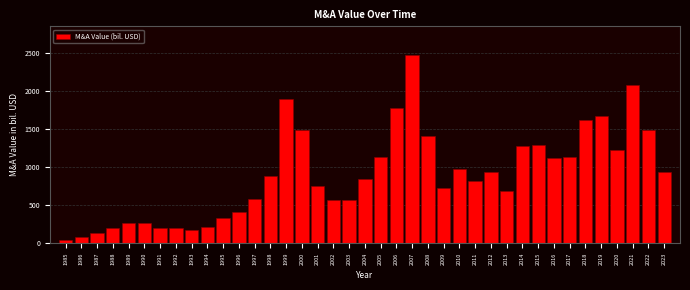

What is the change in value from 1986 to 2009?

+642.8